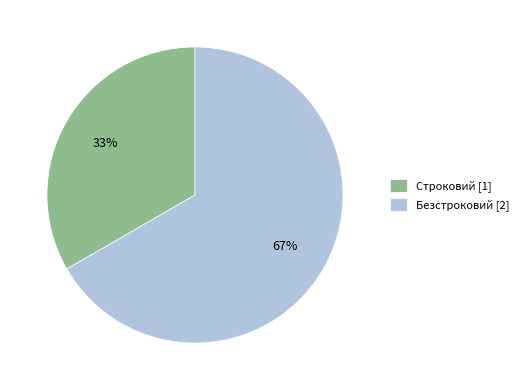

Is the sum of Строковий [1] and Безстроковий [2] greater than half?

Yes